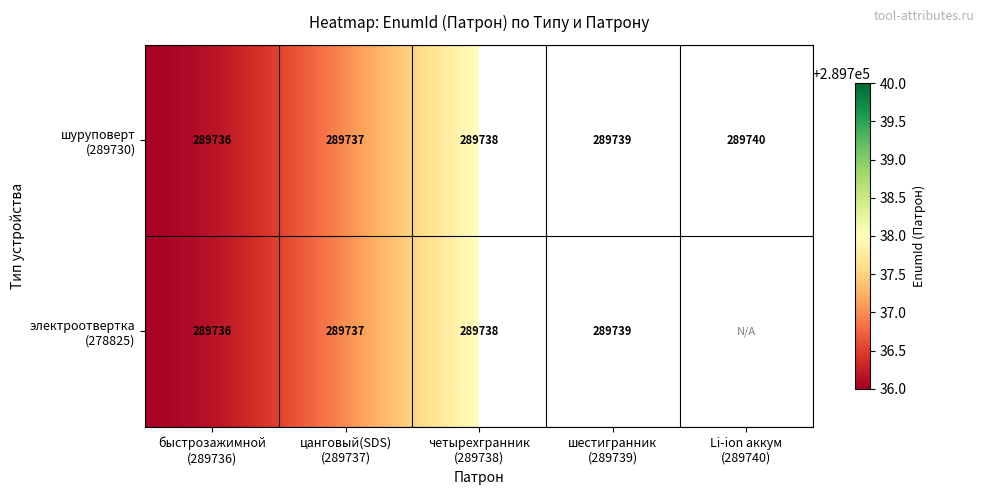

What is the difference between the шуруповерт (289730) values at цанговый(SDS) (289737) and быстрозажимной (289736)?

1.0